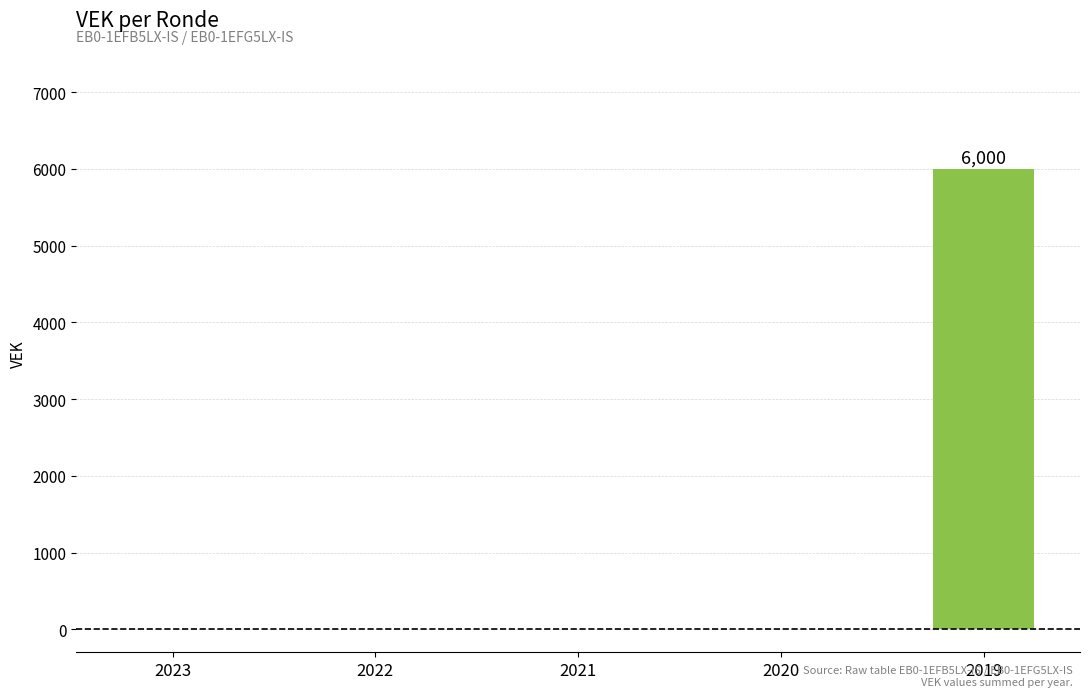

True or false: the data shows 0 at 2020.

True